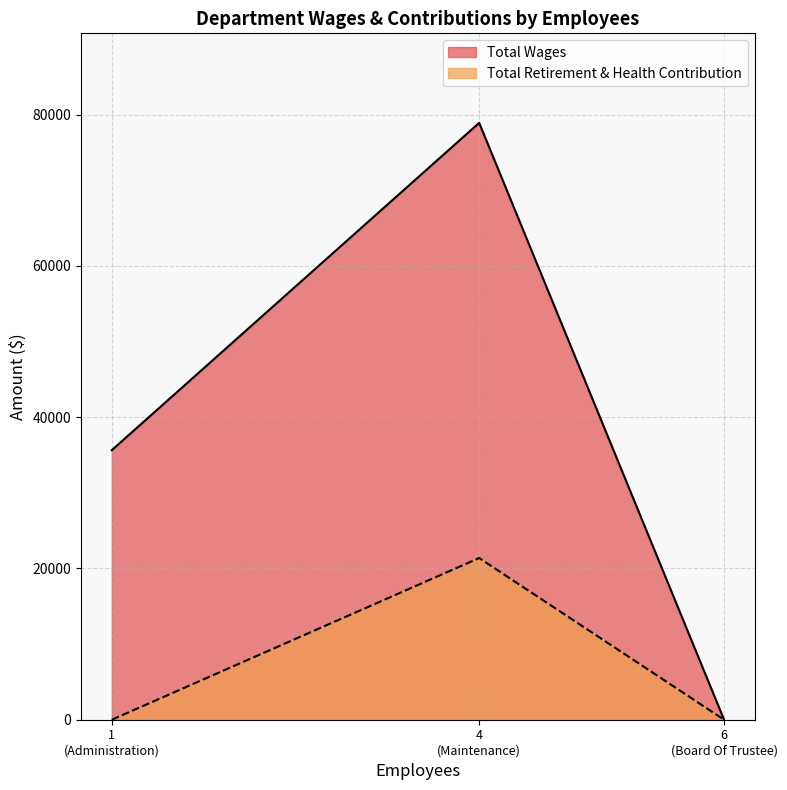

Which category has the lowest value across all series?

Board Of Trustee